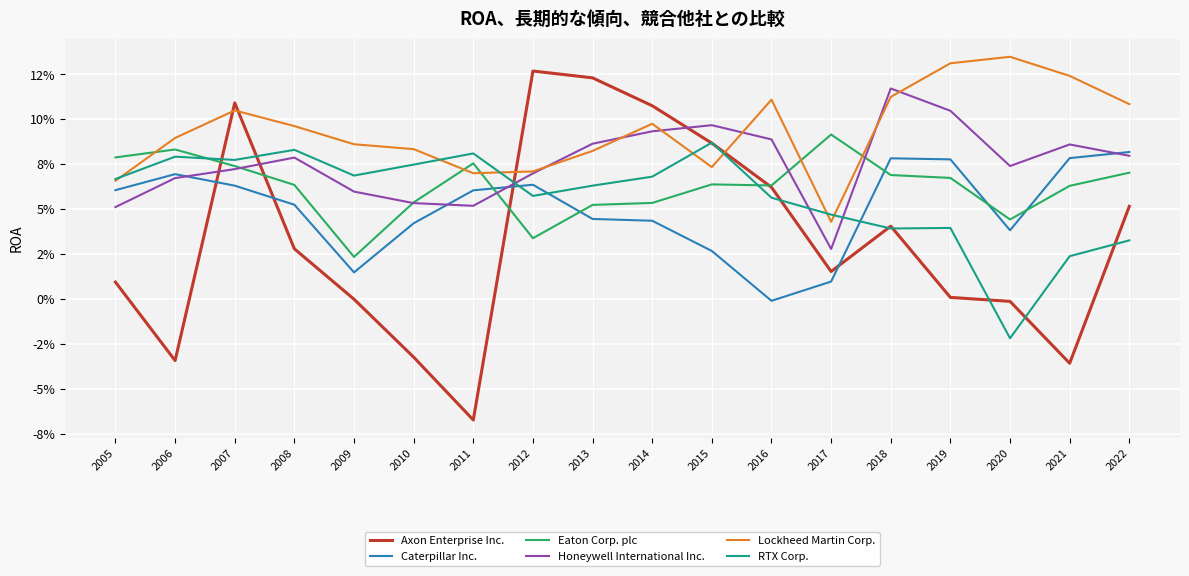

Between which two adjacent categories do Axon Enterprise Inc. and Caterpillar Inc. first intersect?

2006 and 2007